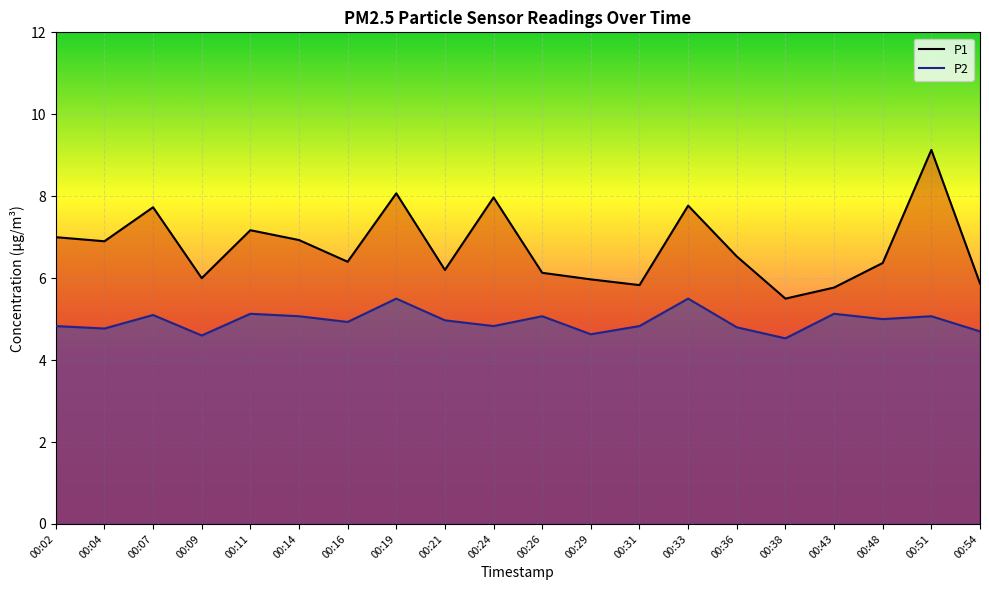

Which category has the lowest value across all series?

00:38